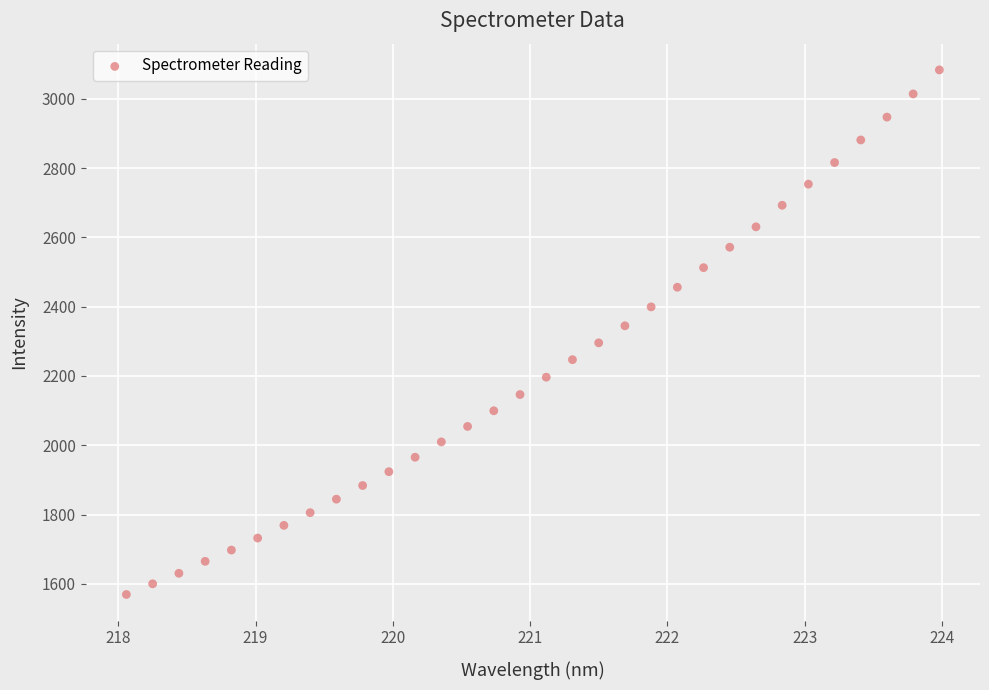

What is the range of X values (max minus min)?

5.9